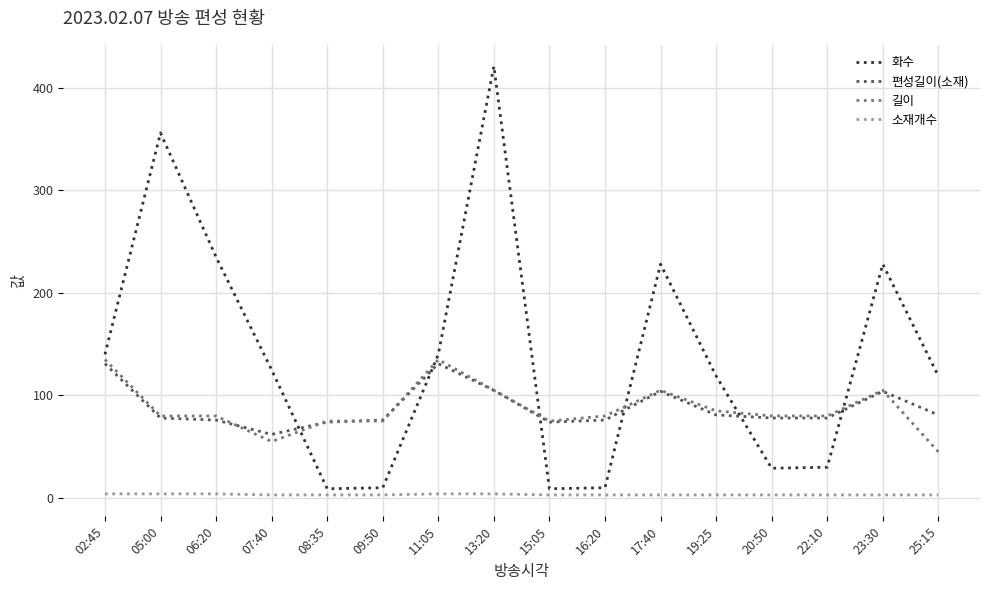

True or false: 화수 and 길이 intersect in this chart.

True